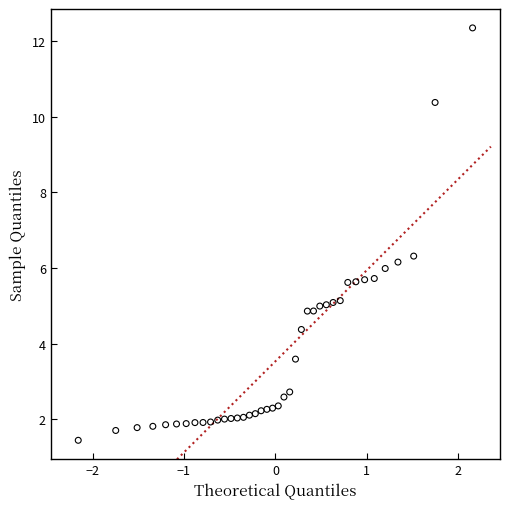

What is the range of Y values (max minus min)?

10.9